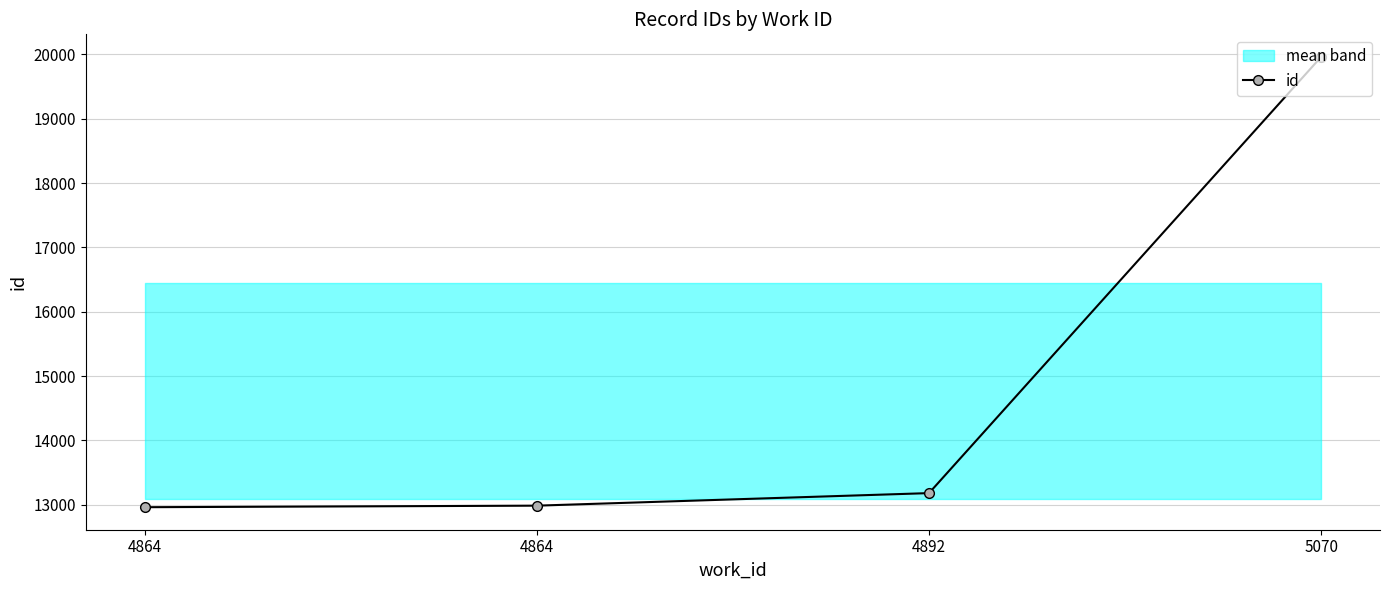

Where does the data first go above 13182?

5070